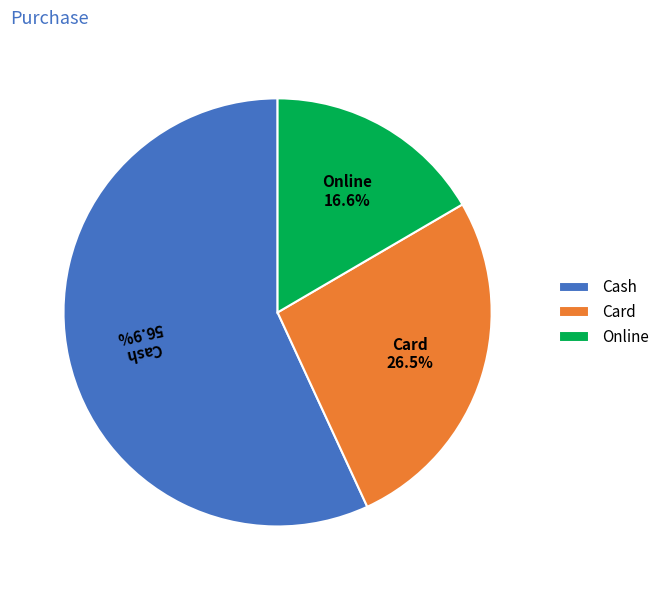

How many segments does this pie chart have?

3